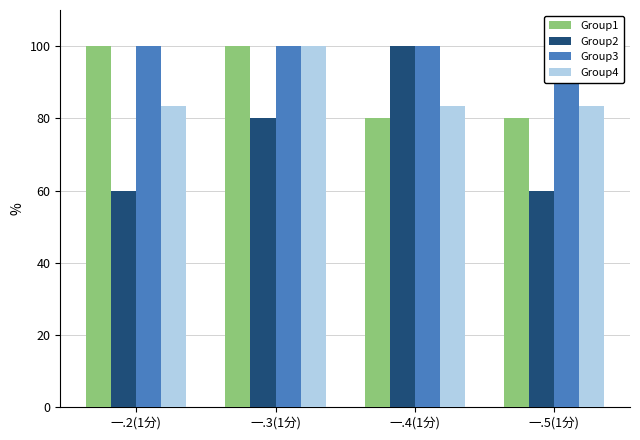

What is the label of the 3rd bar from the left?

一.4(1分)